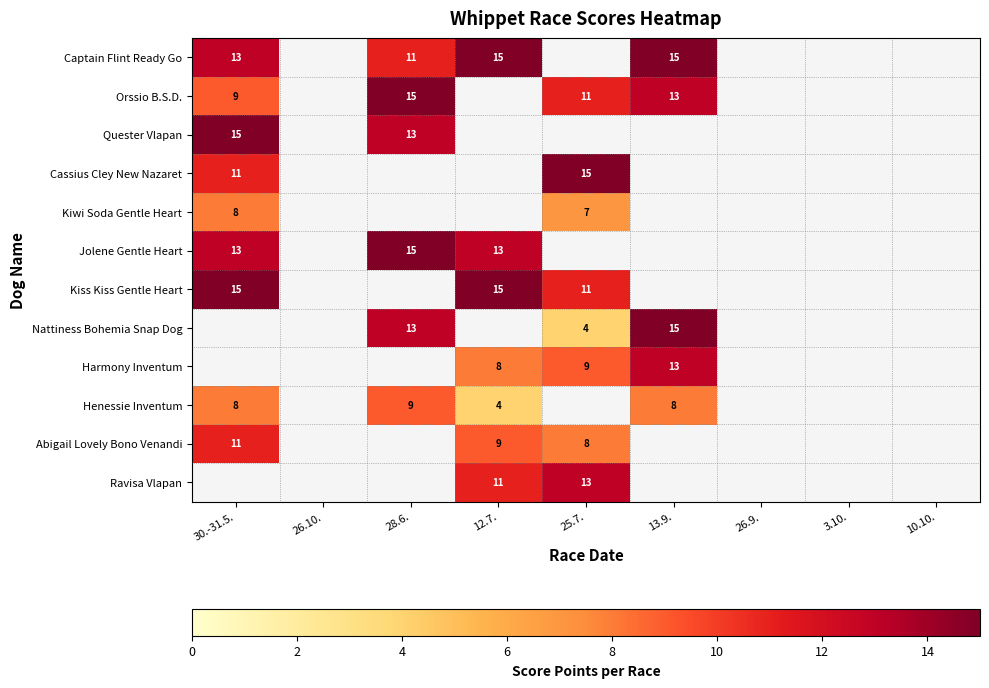

Is the value of Jolene Gentle Heart at 26.10. greater than the value of Nattiness Bohemia Snap Dog at 30.-31.5.?

No